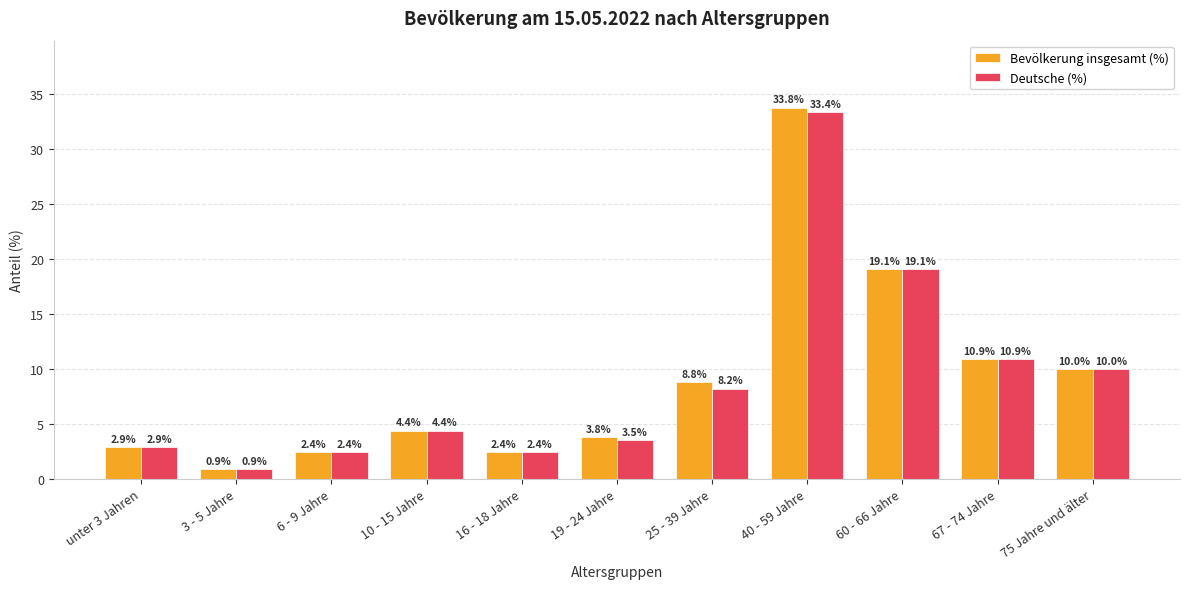

Count the number of data series in this chart.

2